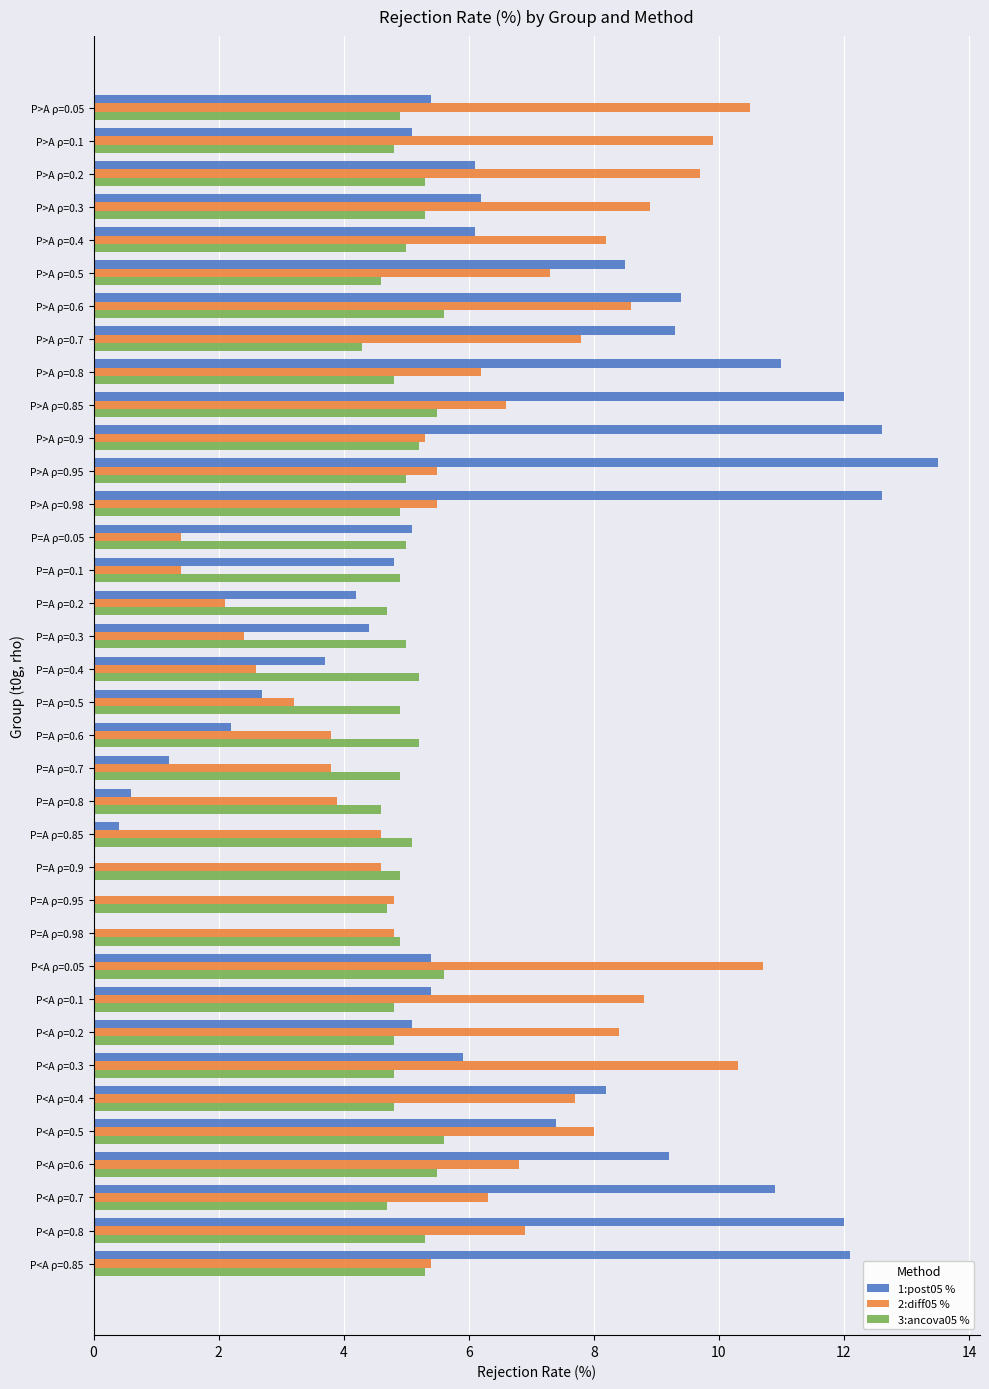

At which category does the chart reach its peak across all series?

P>A ρ=0.95